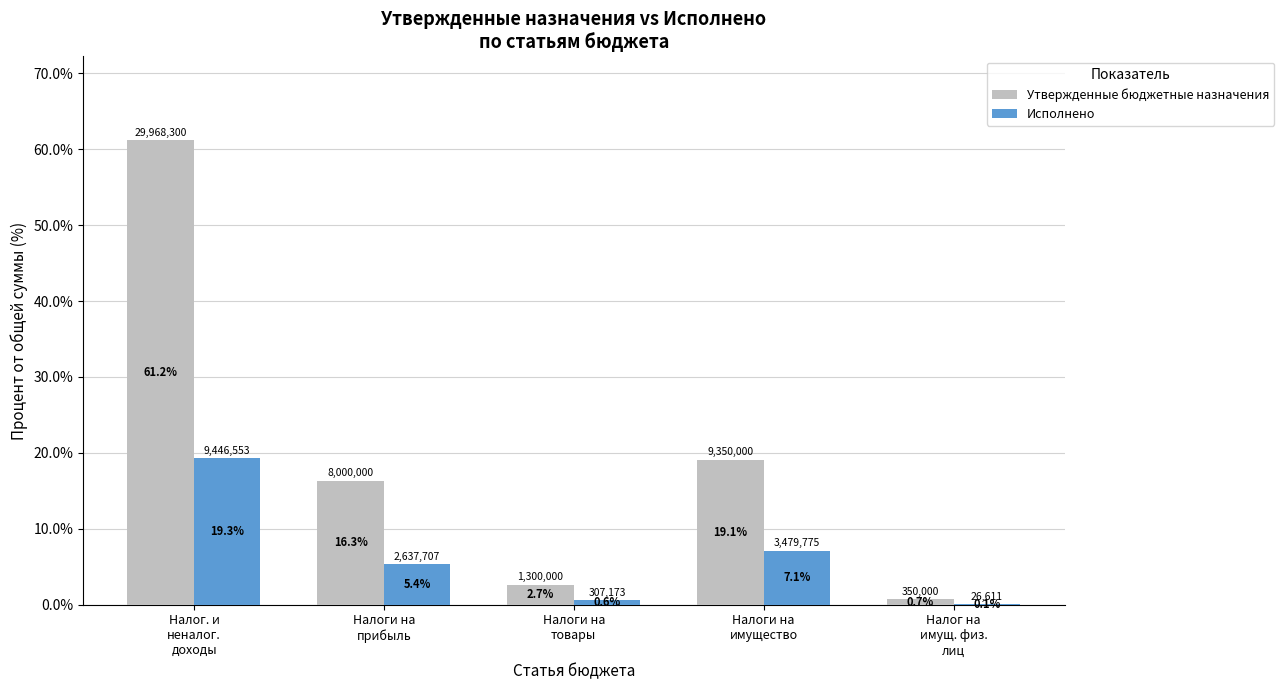

What is the maximum value shown in the chart?

61.2